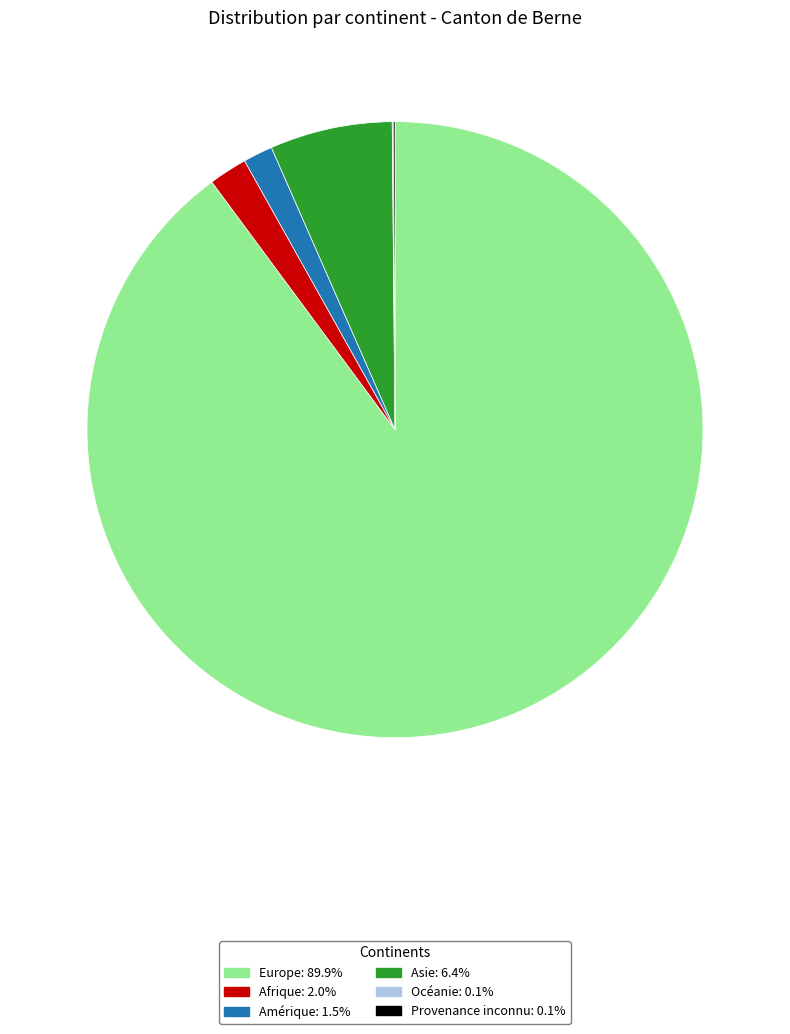

Combined, do Asie and Amérique account for over 50%?

No